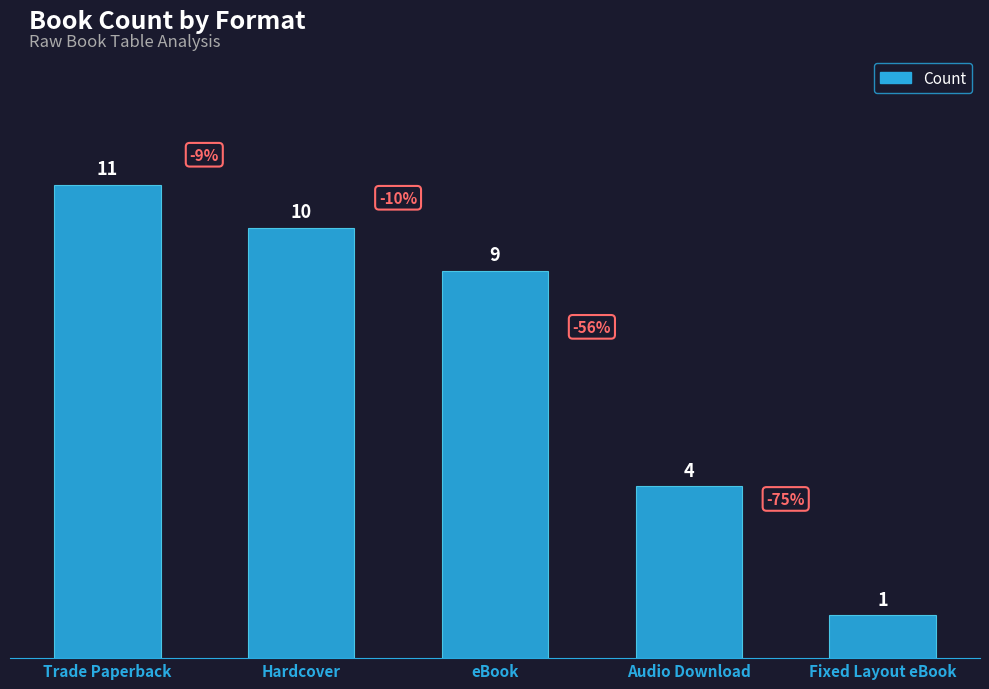

What is the average value?

7